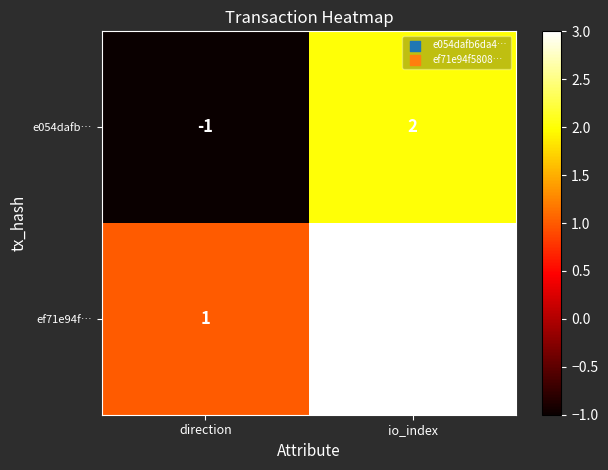

At which category does the chart reach its minimum across all series?

direction